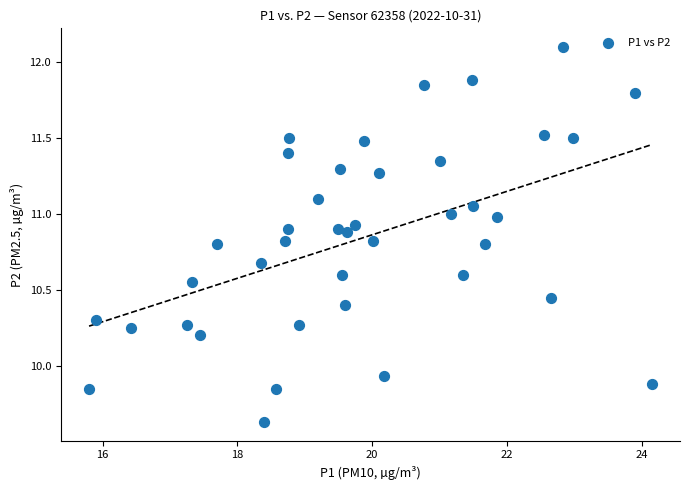

What is the range of X values (max minus min)?

8.3